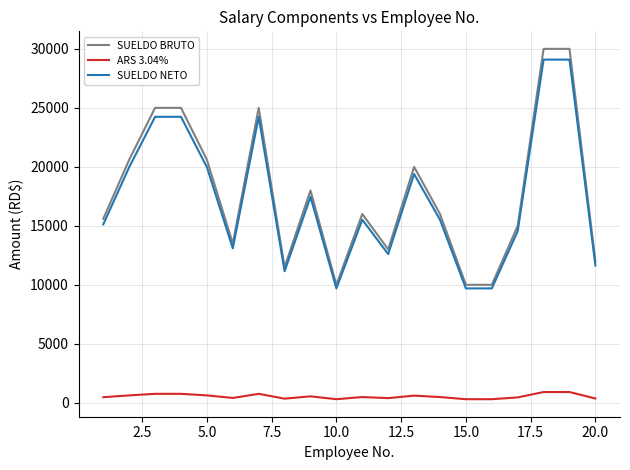

How many lines are shown in the chart?

3